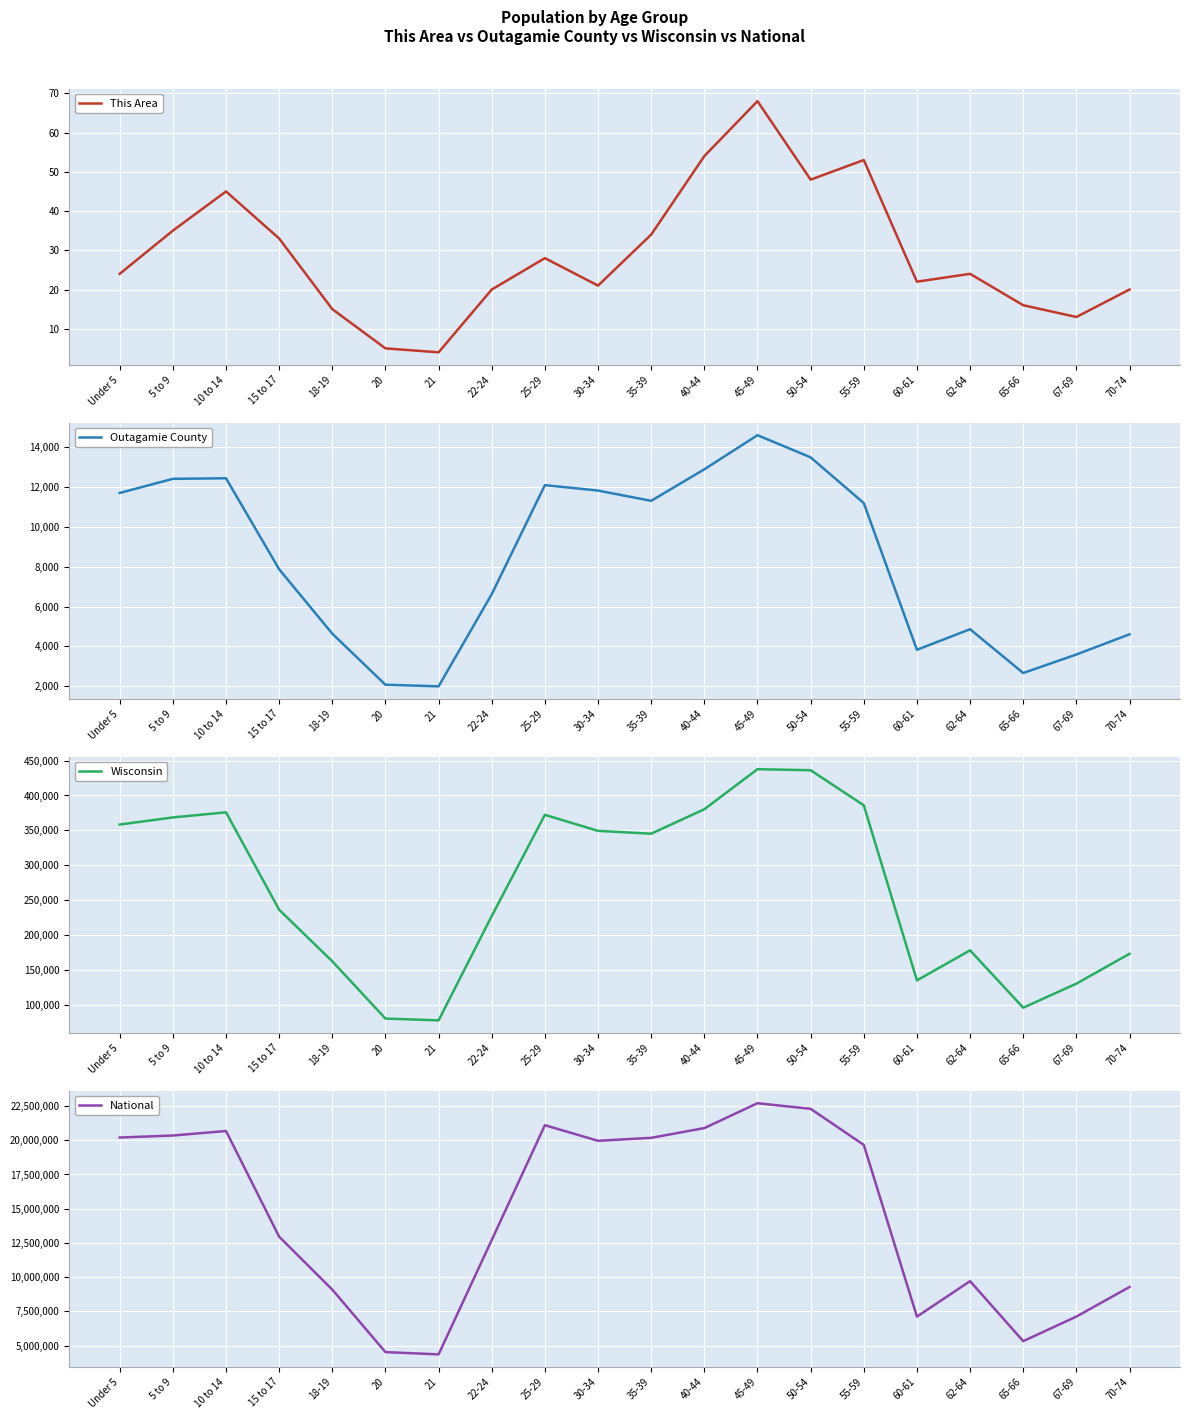

At which category is the sum across all series the highest?

45-49